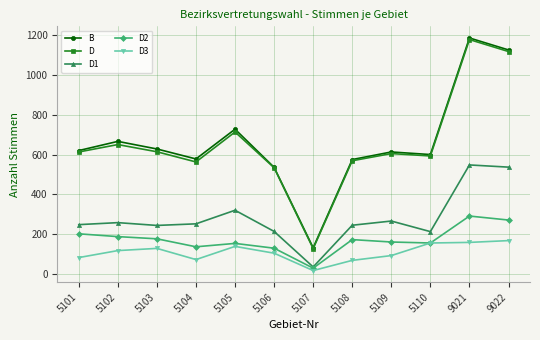

How many categories are shown in the chart?

12